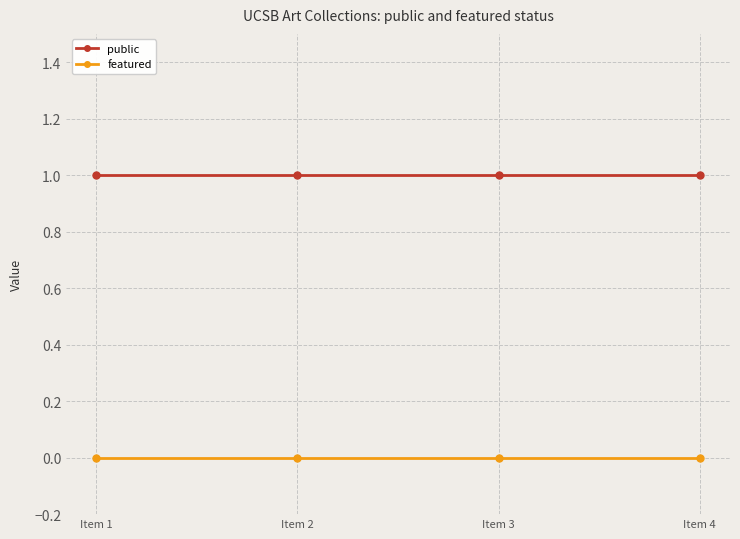

What is the sum of the public values at Item 3 and Item 1?

2